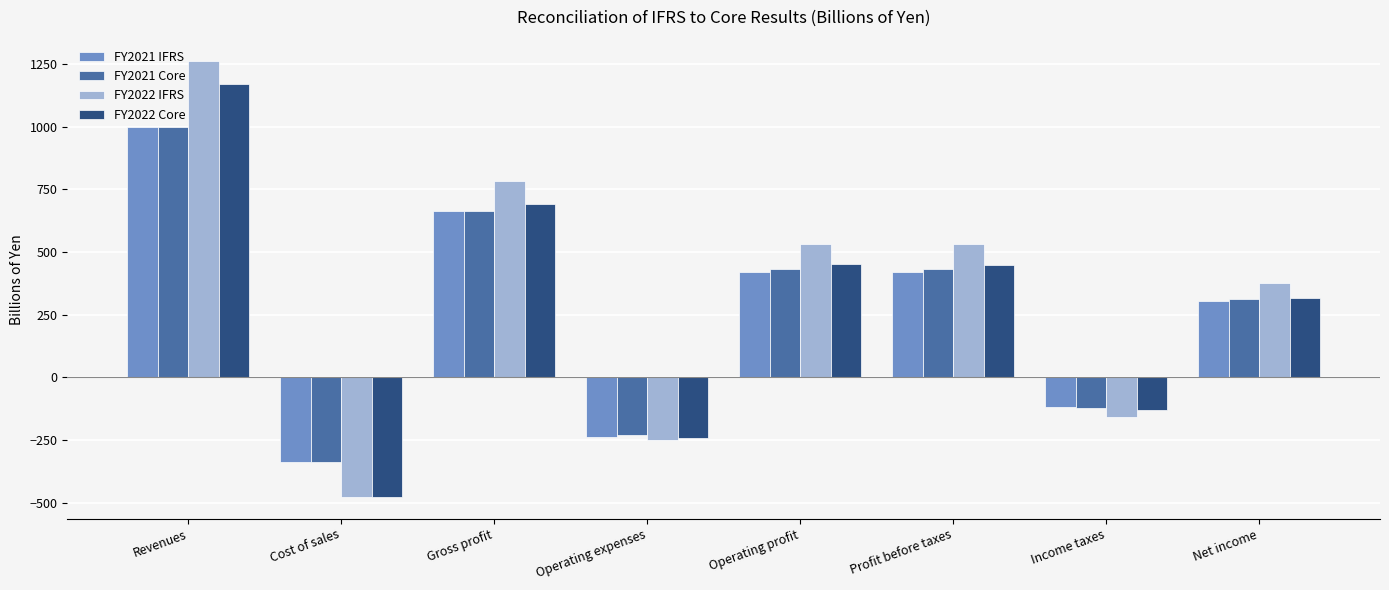

Is the value of FY2022 IFRS at Income taxes greater than the value of FY2022 Core at Income taxes?

No